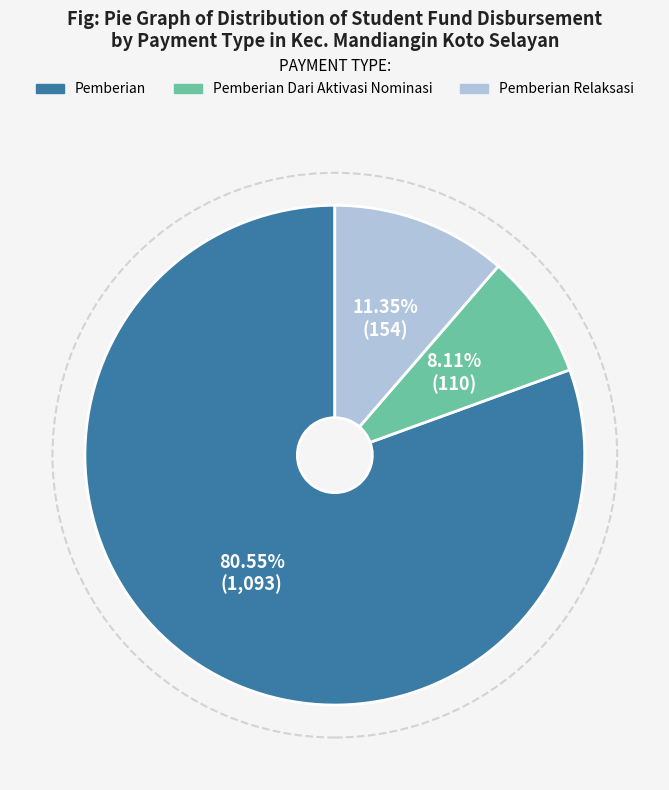

Is there any slice that represents more than half of the pie?

Yes